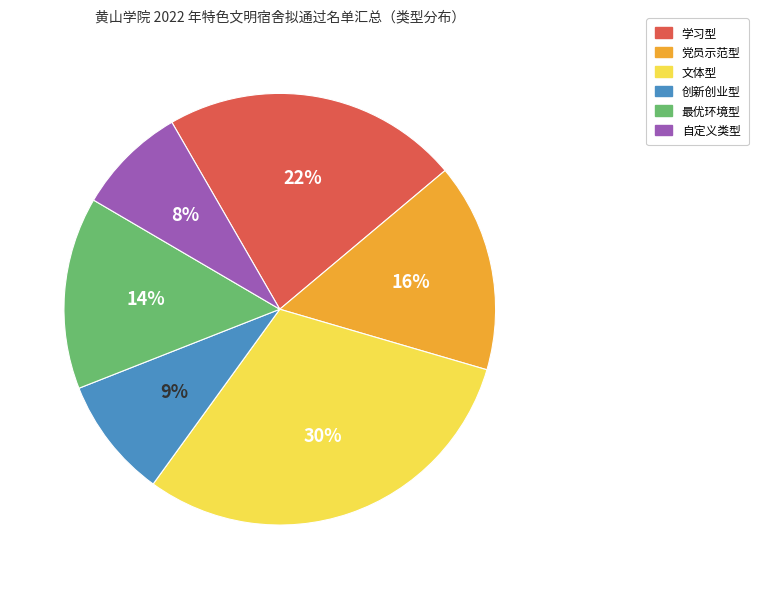

To the nearest percent, what portion does 最优环境型 represent?

14%